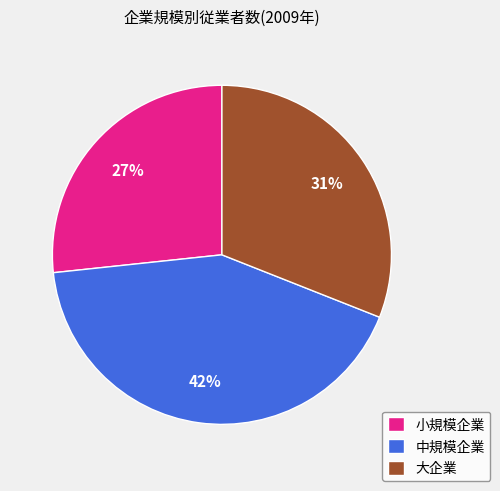

To the nearest percent, what is the combined percentage of 大企業 and 小規模企業?

58%